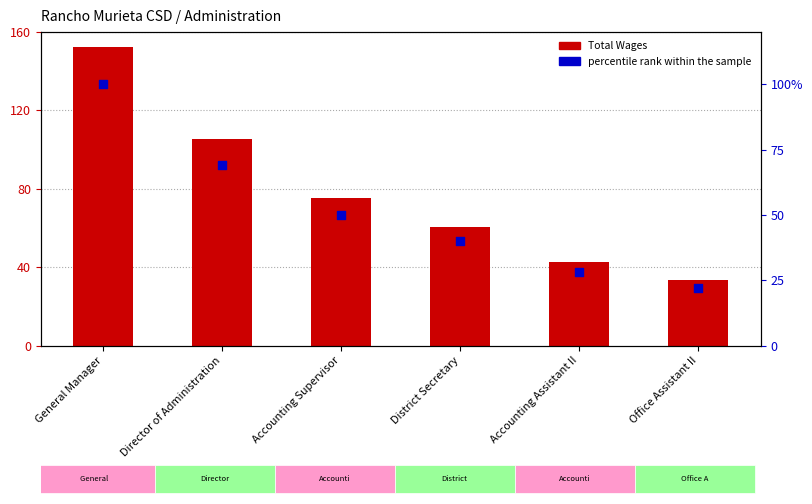

Which series reaches the maximum Y coordinate?

Total Wages (scaled)